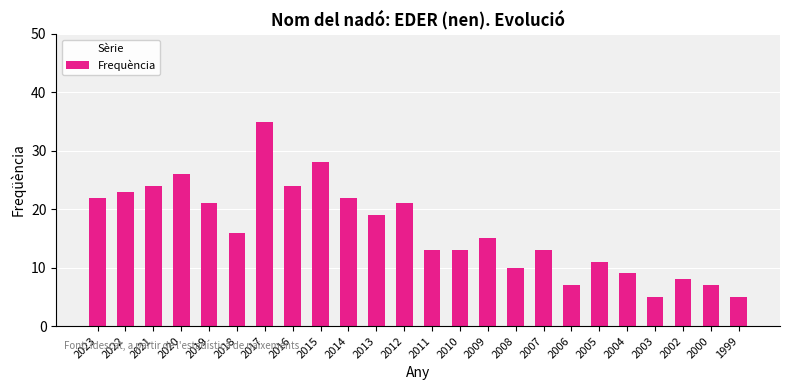

What is the ratio of the value at 2015 to the value at 2019?

1.3